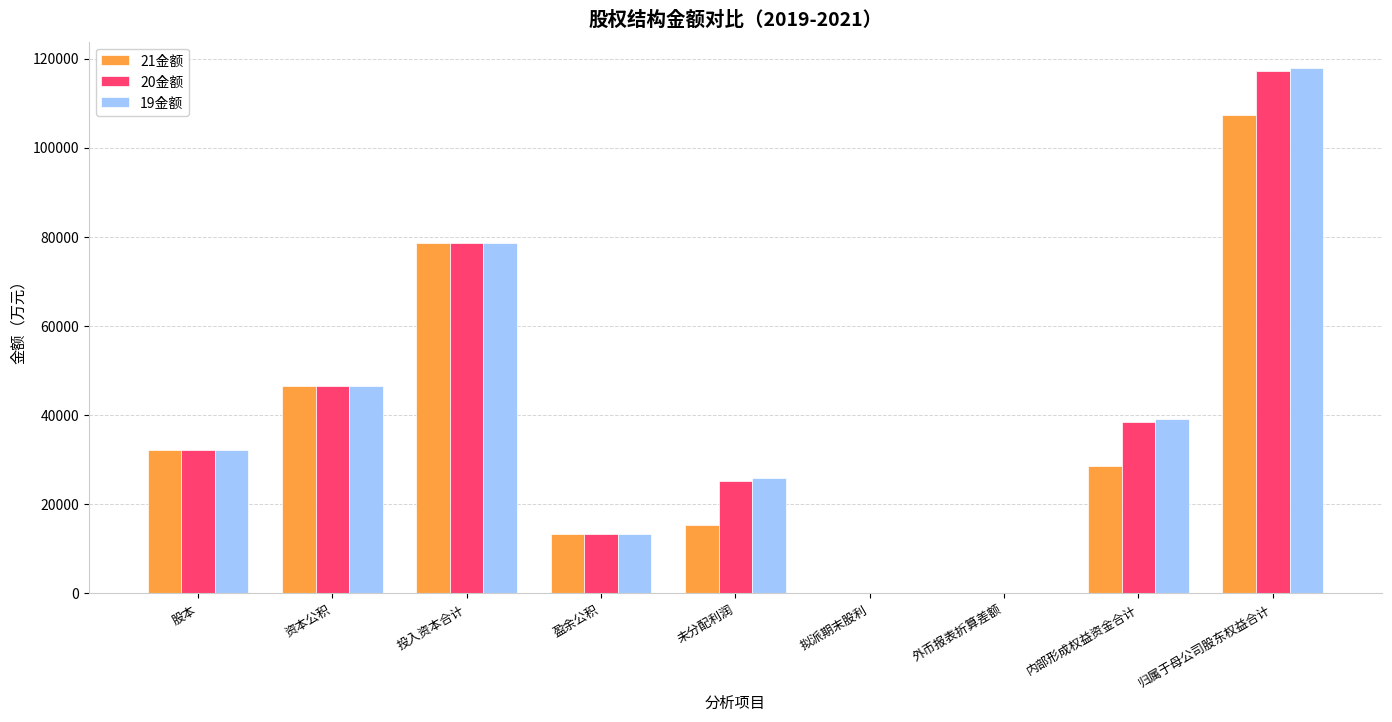

What is the sum of the 21金额 values at 投入资本合计 and 资本公积?

125299.0